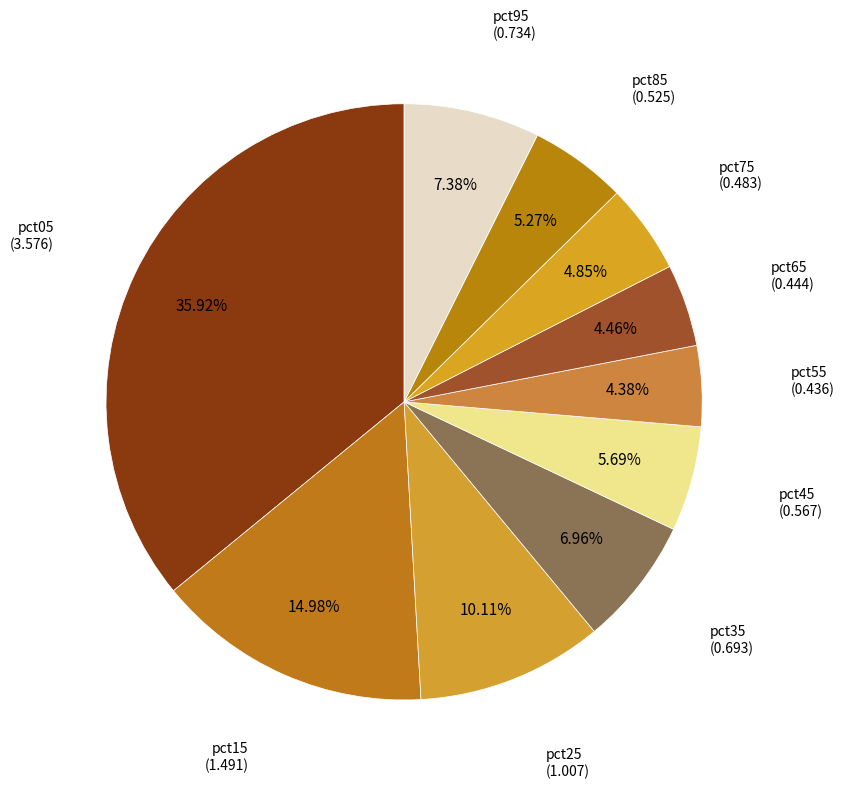

What percentage do pct35 and pct65 together represent?

11.4%